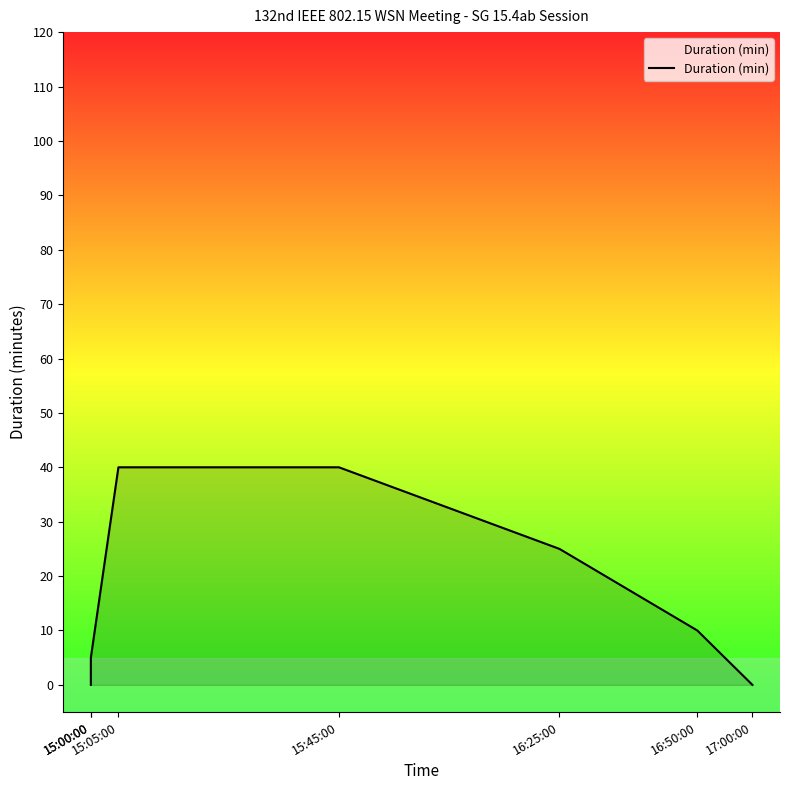

Does the chart display data point markers on the line(s)?

No